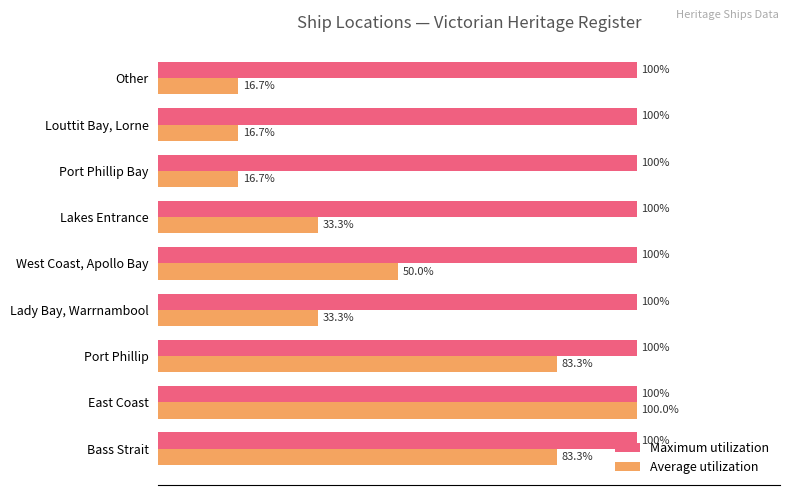

Which category has the highest value in the Average utilization series?

East Coast